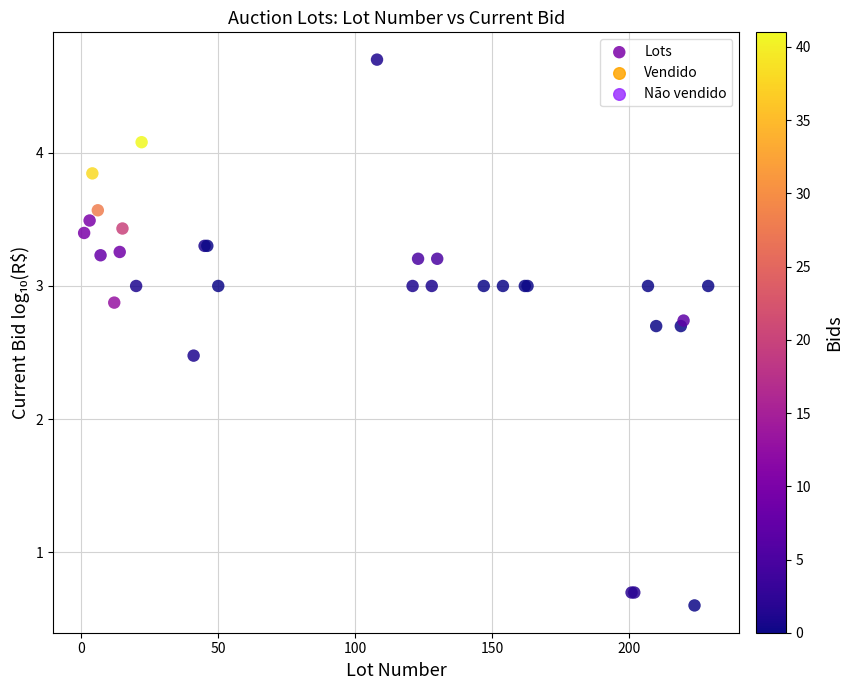

What Y value in the scatter plot is closest to 2?

2.5